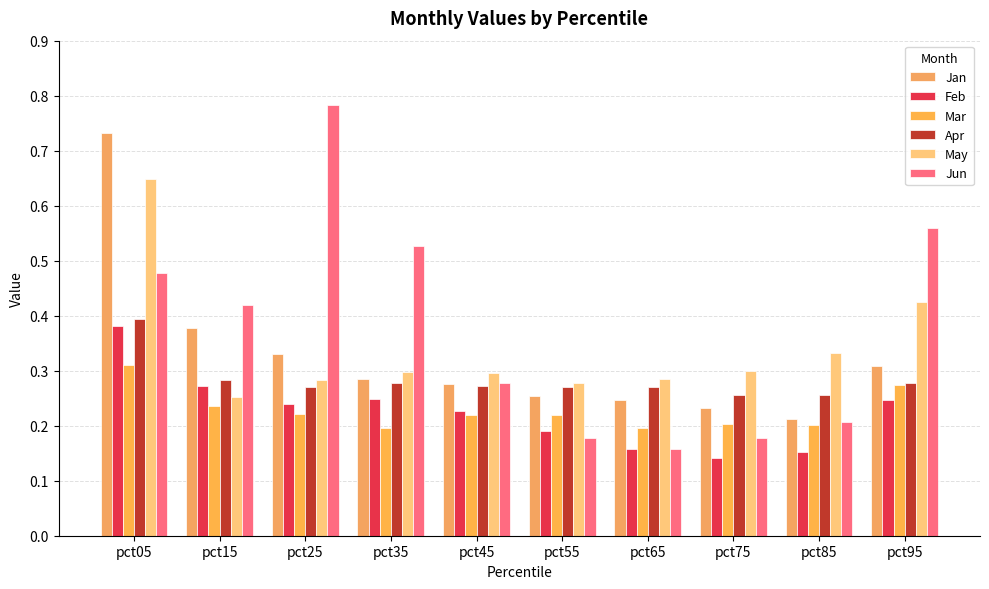

Count the number of categories in the chart.

10